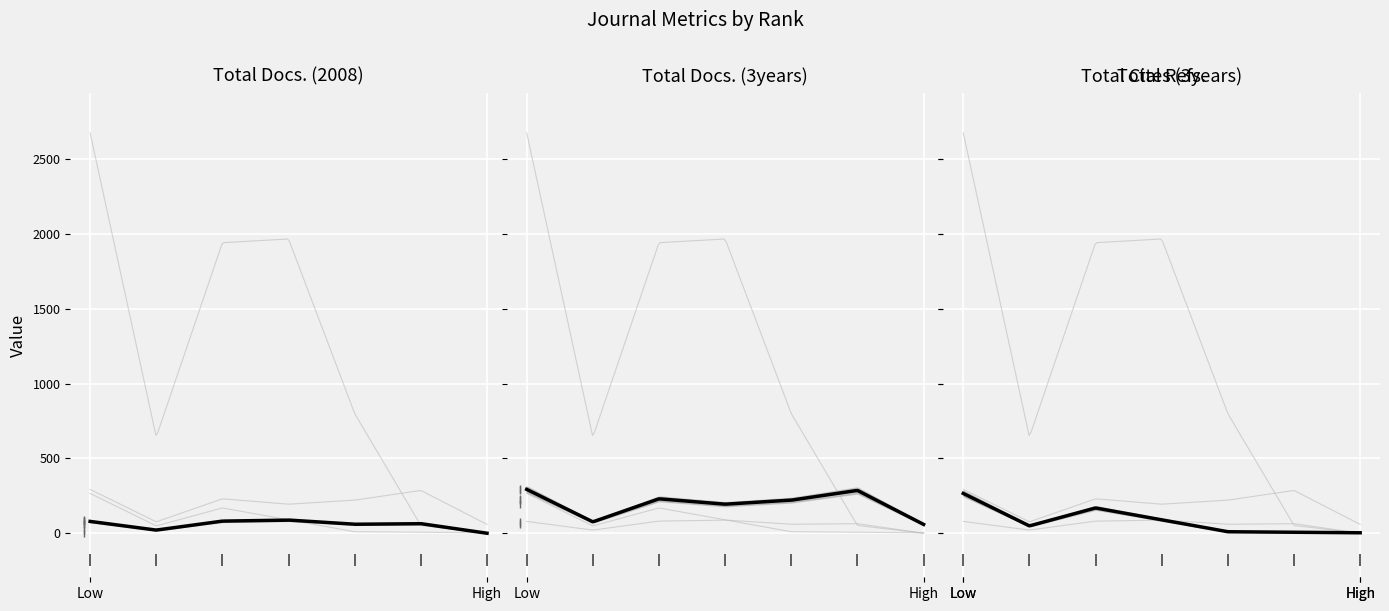

What is the sum of all Total Docs. (2008) values?

393